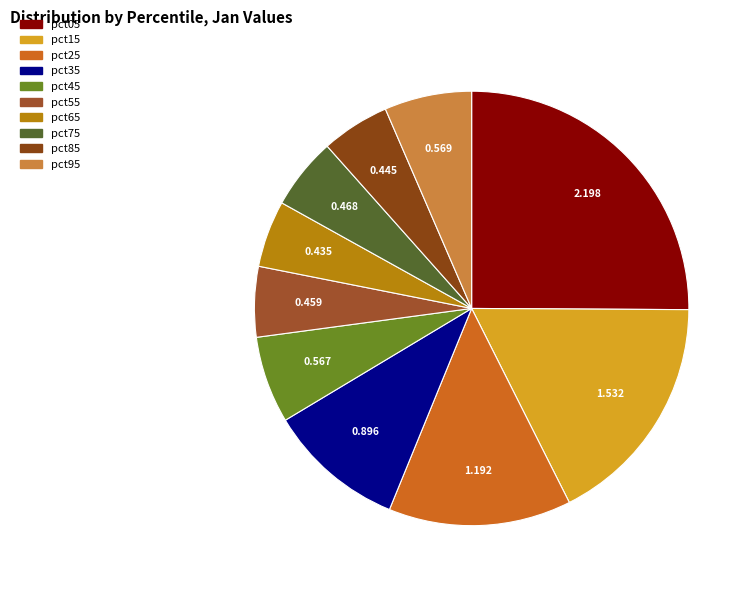

To the nearest percent, what is the average slice percentage?

10%